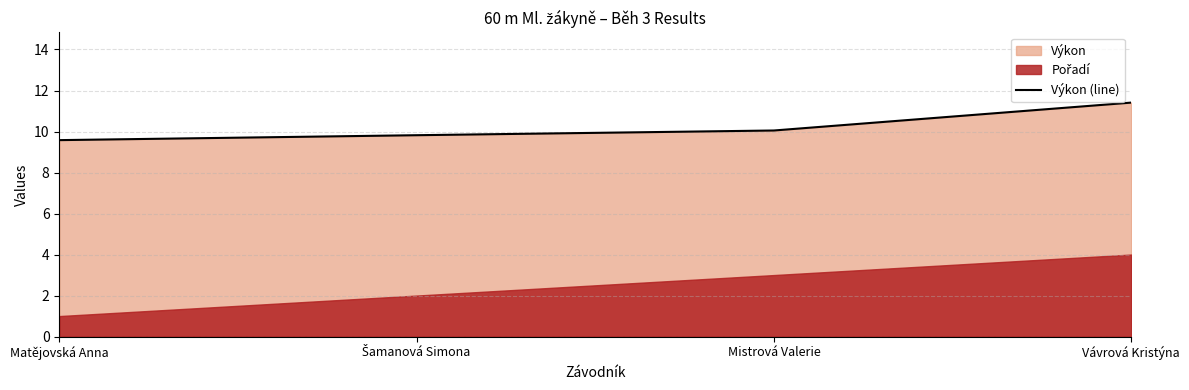

What is the difference between the maximum and minimum values?

1.8